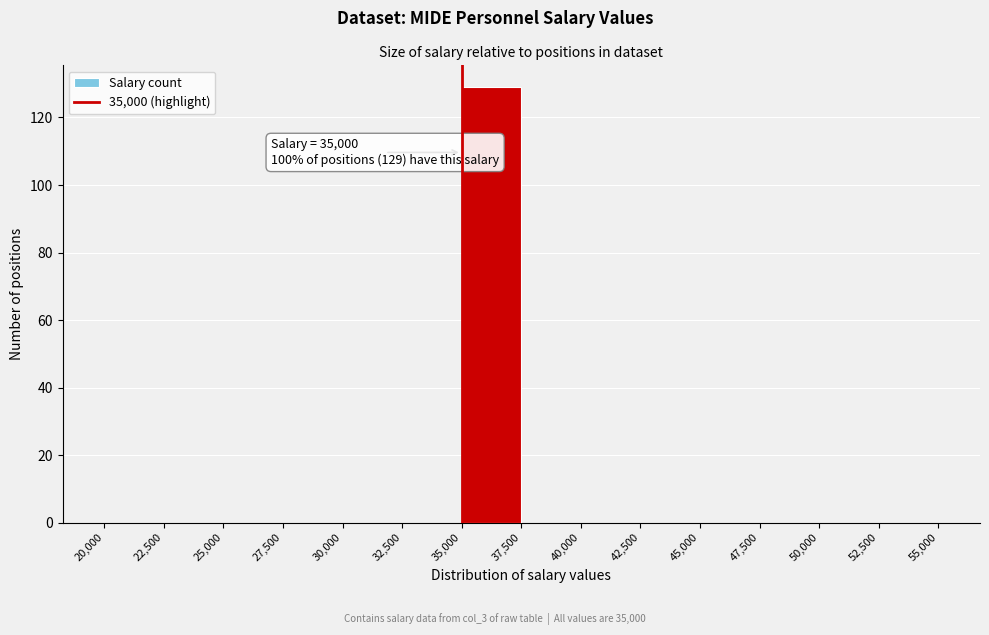

Which range on the x-axis has the tallest bar?

35,000 to 37,500